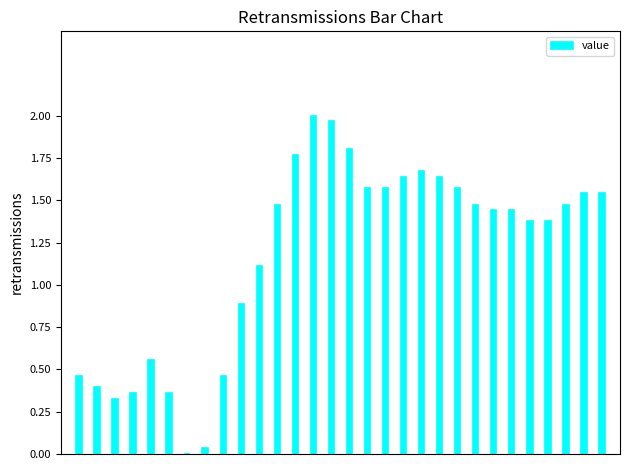

What is the sum of all values?

35.3